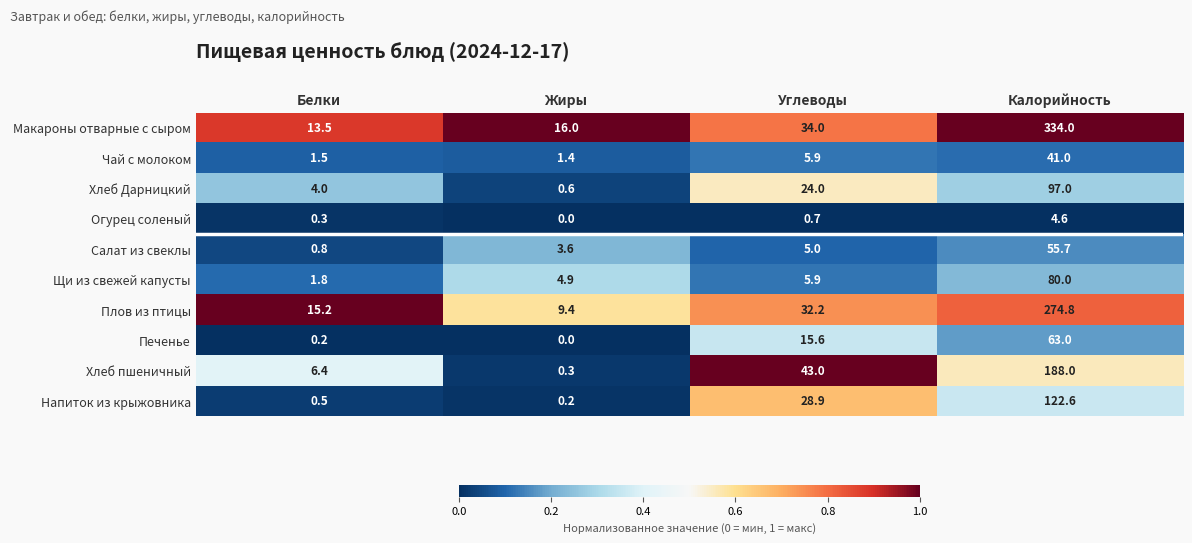

Which series has the widest spread of values?

Макароны отварные с сыром